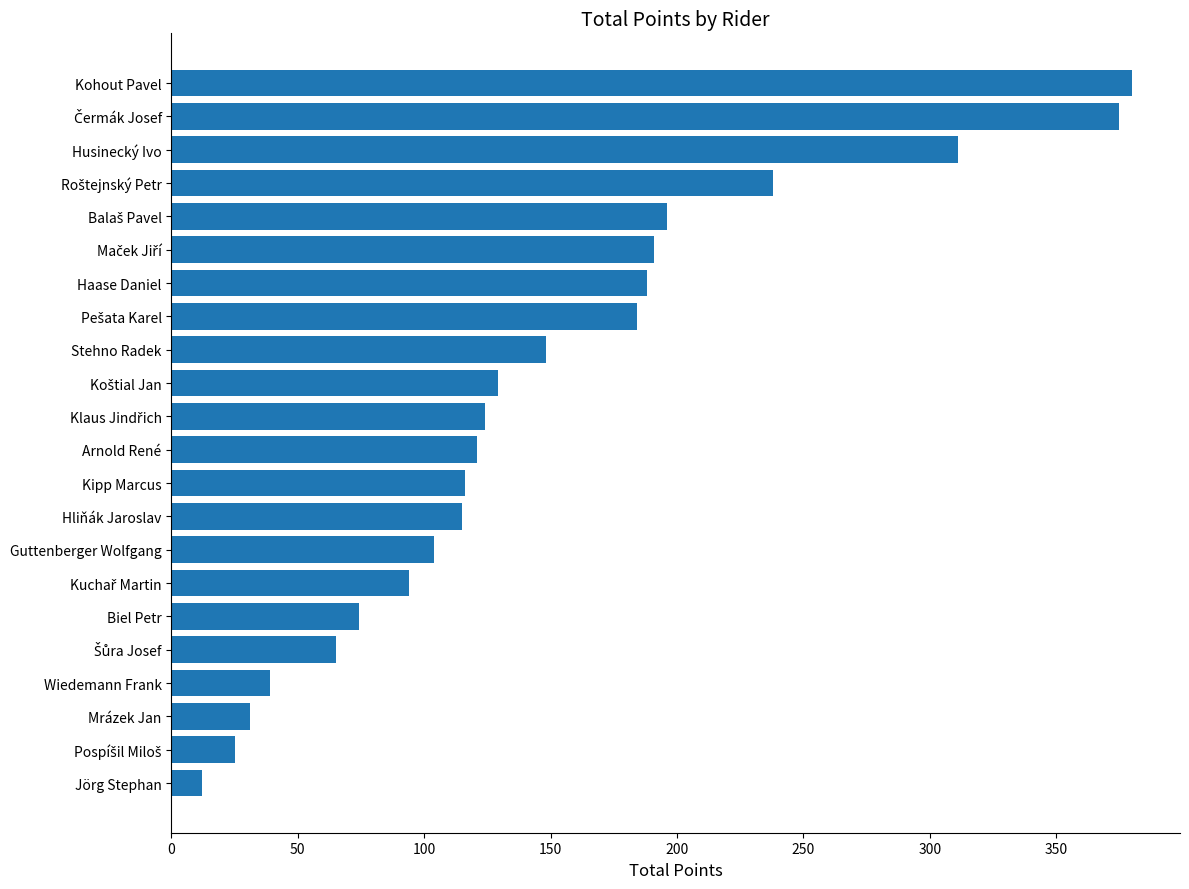

Which has a higher value, Jörg Stephan or Mrázek Jan?

Mrázek Jan